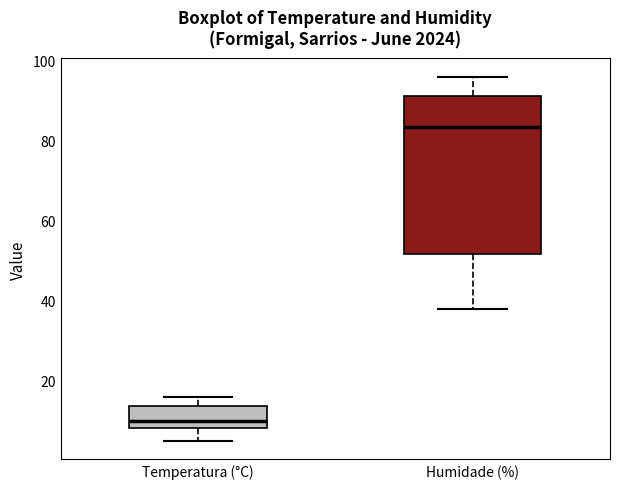

Where is the upper edge of the box for Temperatura (°C) on the y-axis? The values are not printed on the chart, so give them approximately, as read against the axis.

14